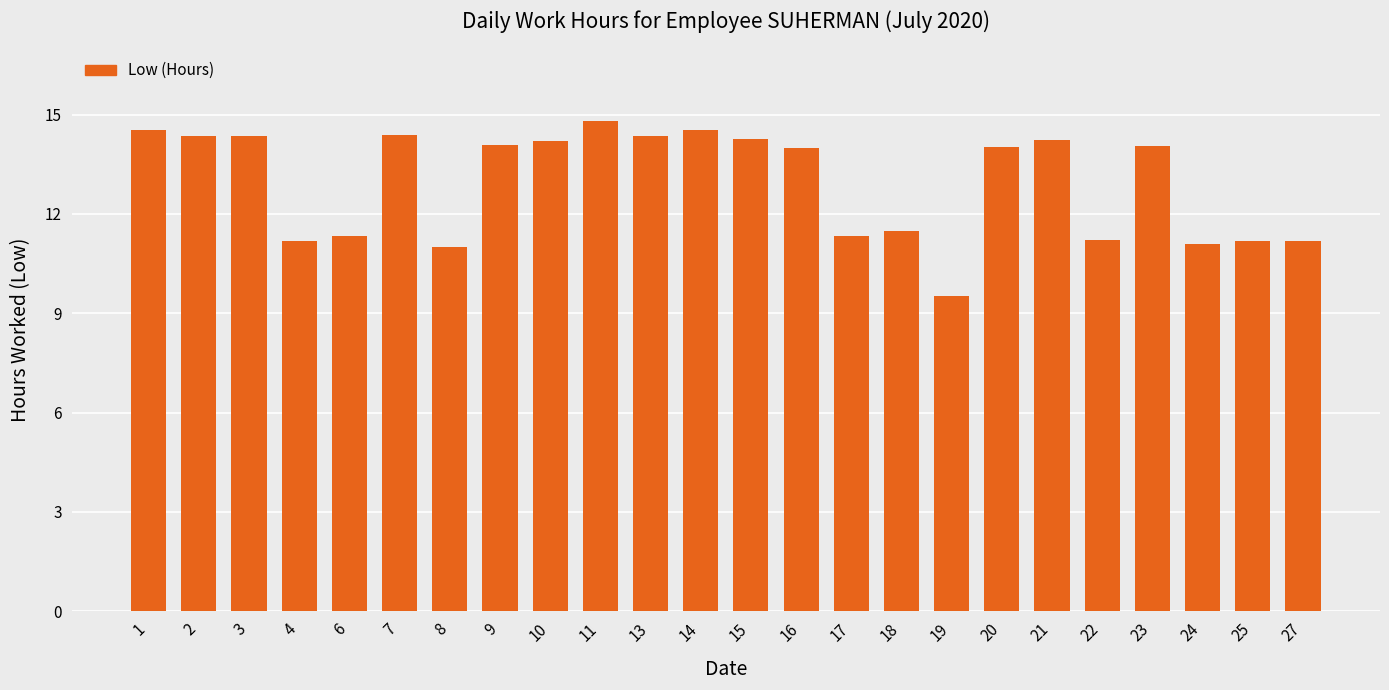

What is the value of the 7th bar from the left?

11.0